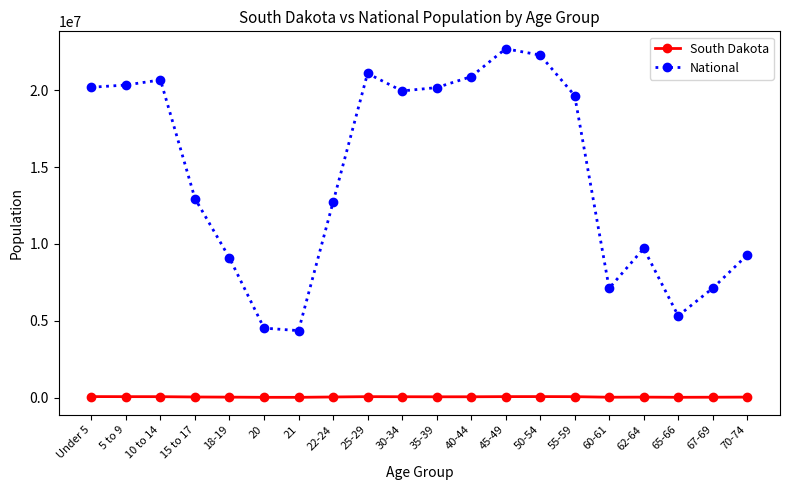

What is the smallest value displayed?

11739